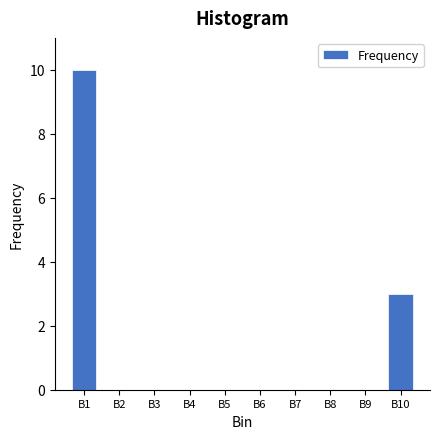

Reading right to left, what are all the values shown in this chart?

B10=3	B9=0	B8=0	B7=0	B6=0	B5=0	B4=0	B3=0	B2=0	B1=10